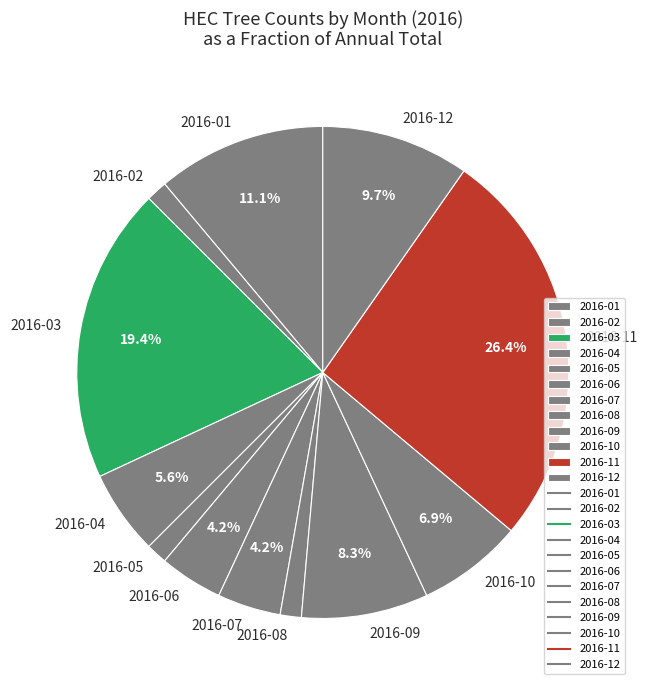

True or false: 2016-02 accounts for 12% of the total.

False